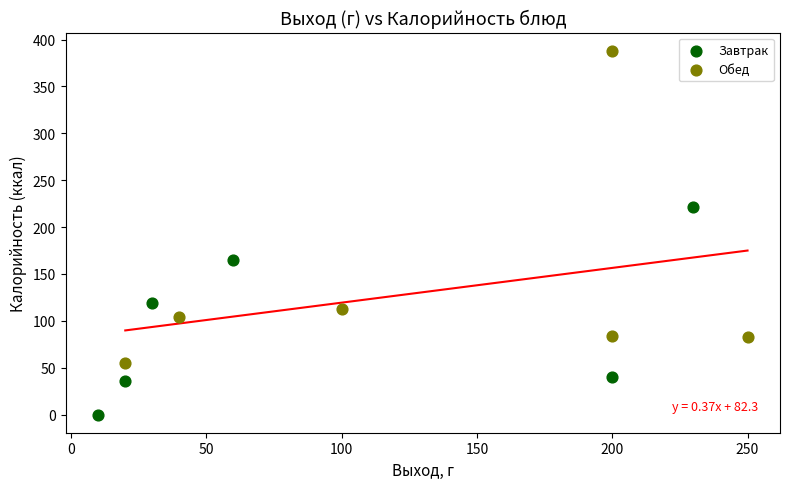

Which series has the largest Y range (max minus min)?

Обед